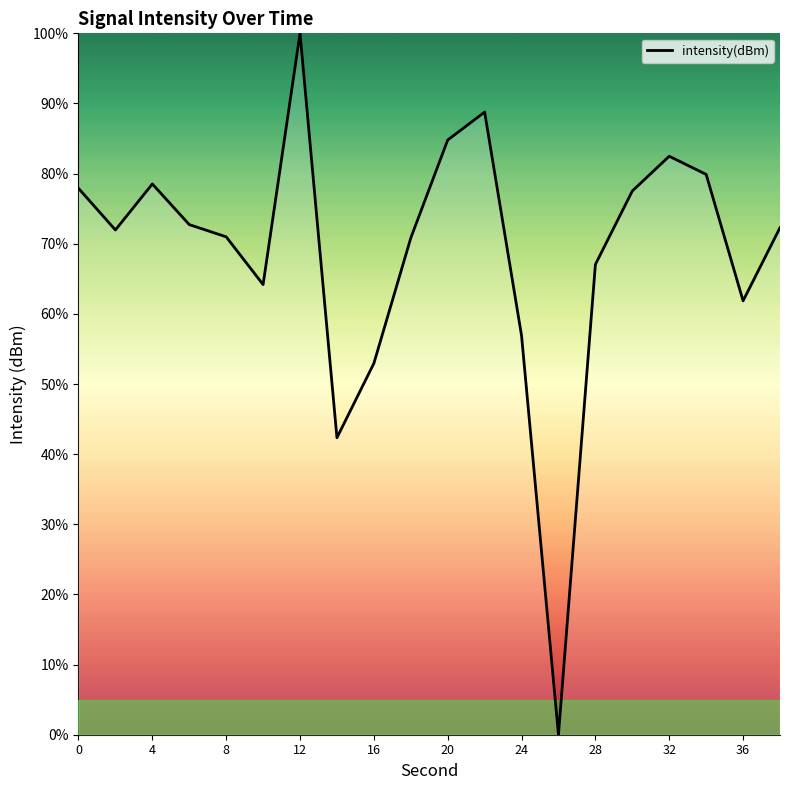

How many lines are shown in the chart?

1